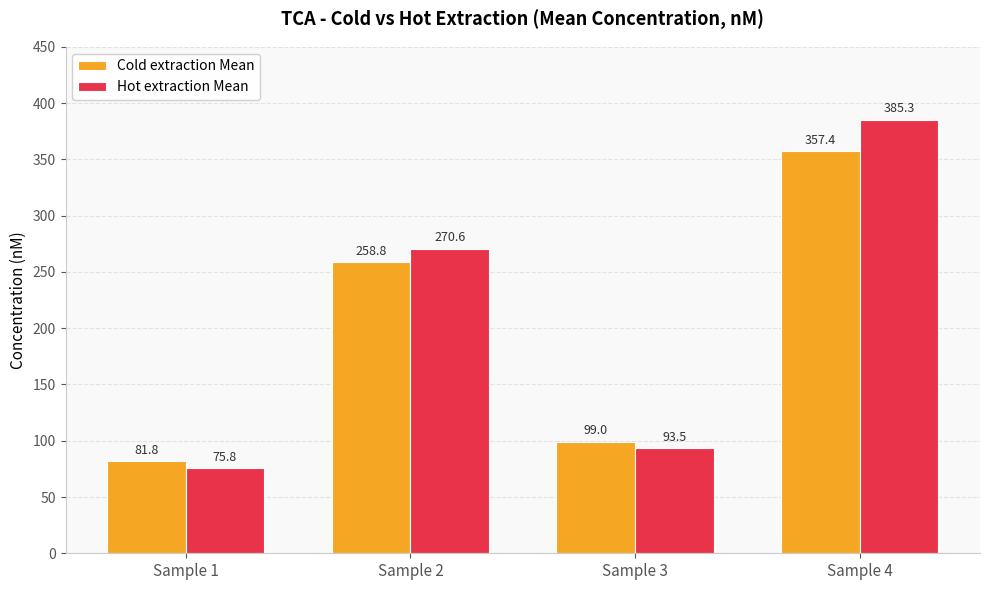

Is it true that Hot extraction Mean equals 93.5 at Sample 3?

True